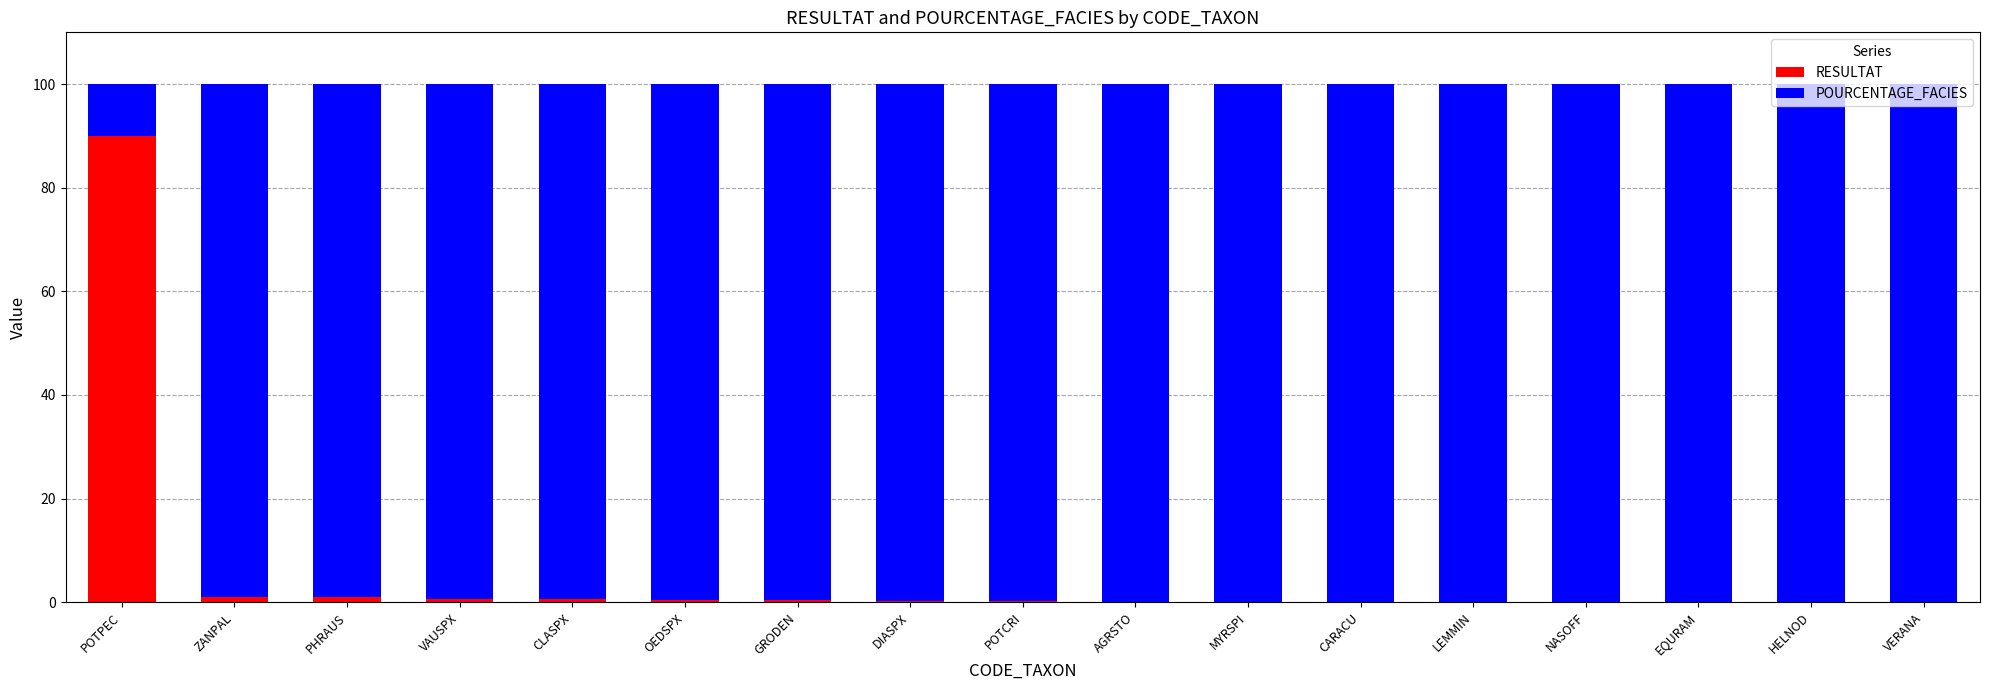

At which label does RESULTAT reach its peak?

POTPEC